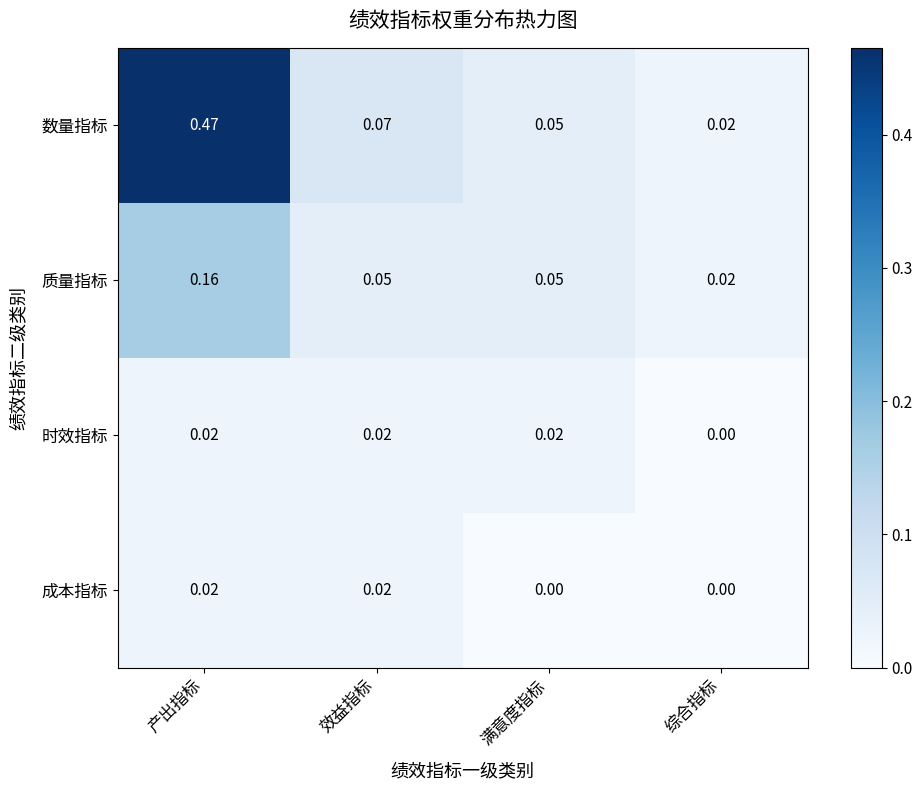

At which category does the chart reach its peak across all series?

产出指标